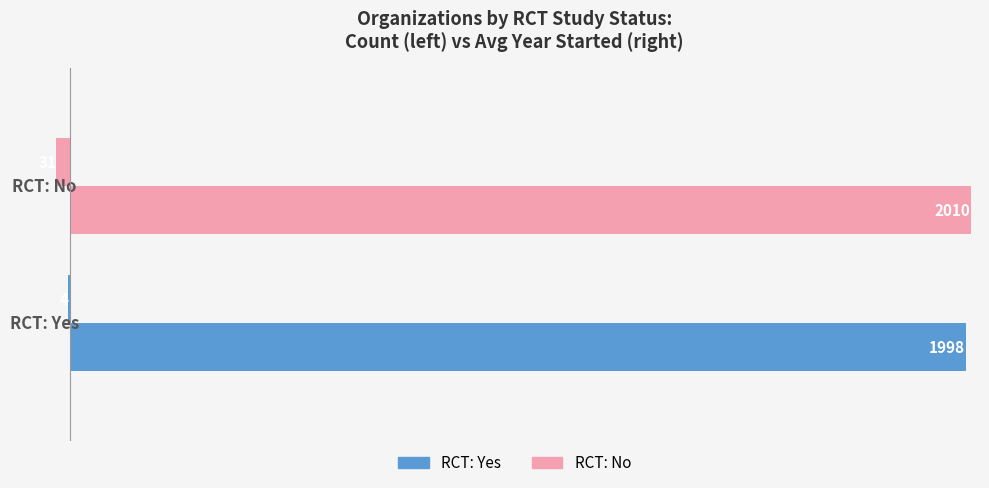

How many data points does each series have?

2